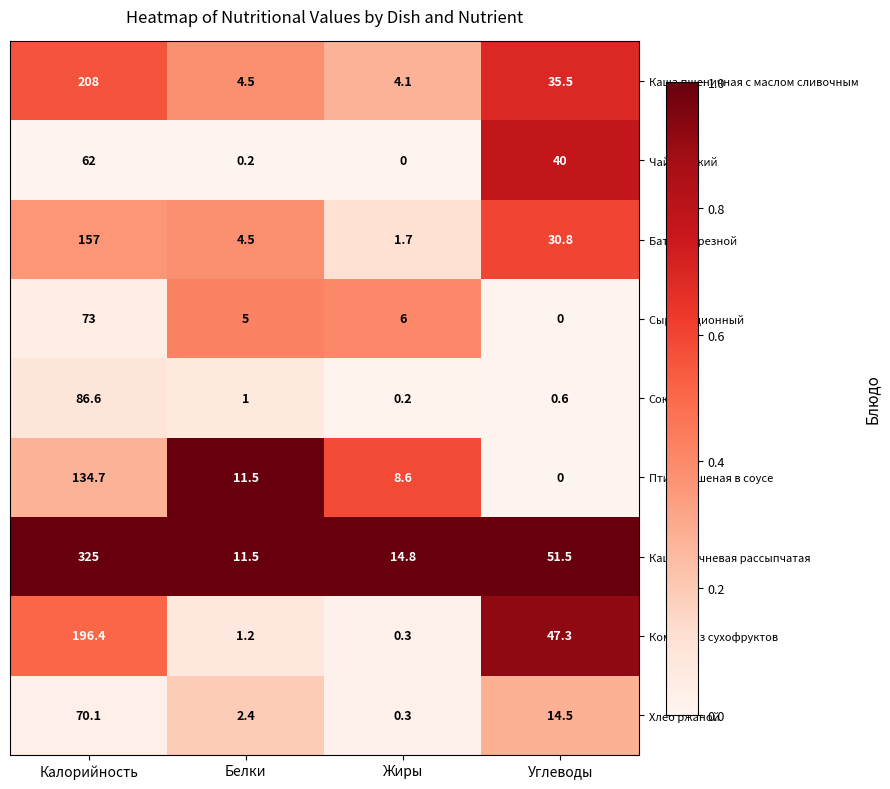

Is it true that Батон нарезной equals 46.8 at Углеводы?

False